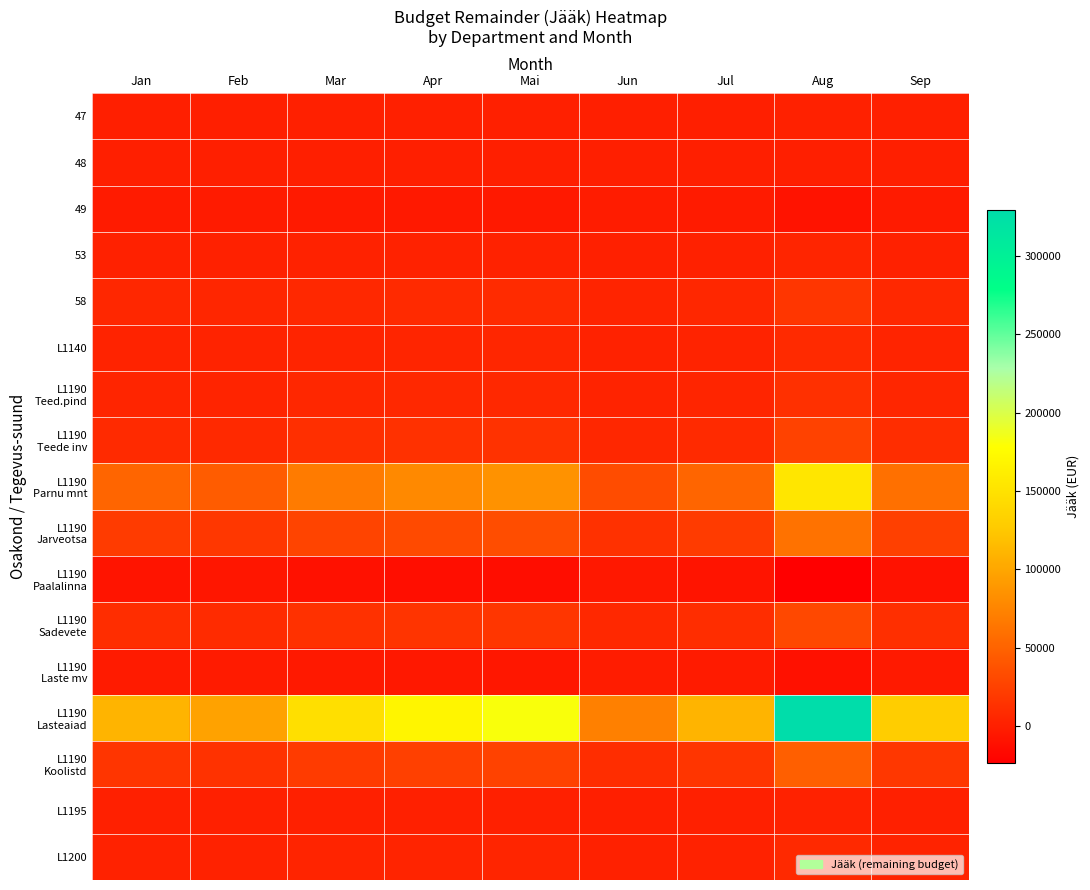

Between Feb and Mar, which is larger?

Mar